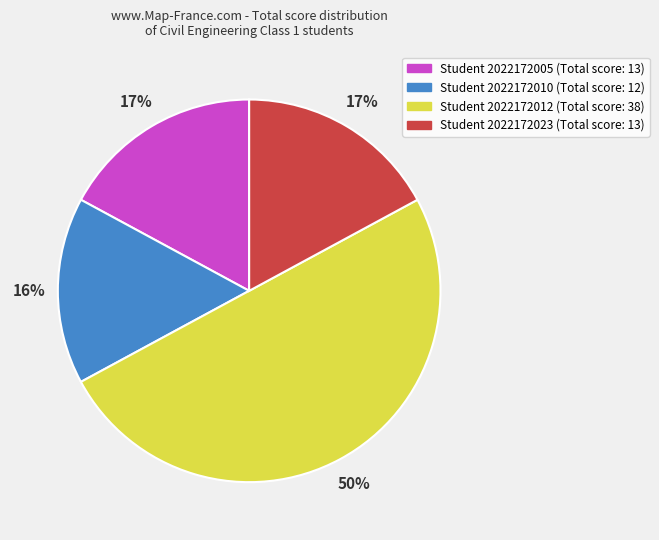

To the nearest percent, what is the difference between the largest and smallest slice percentages?

34%